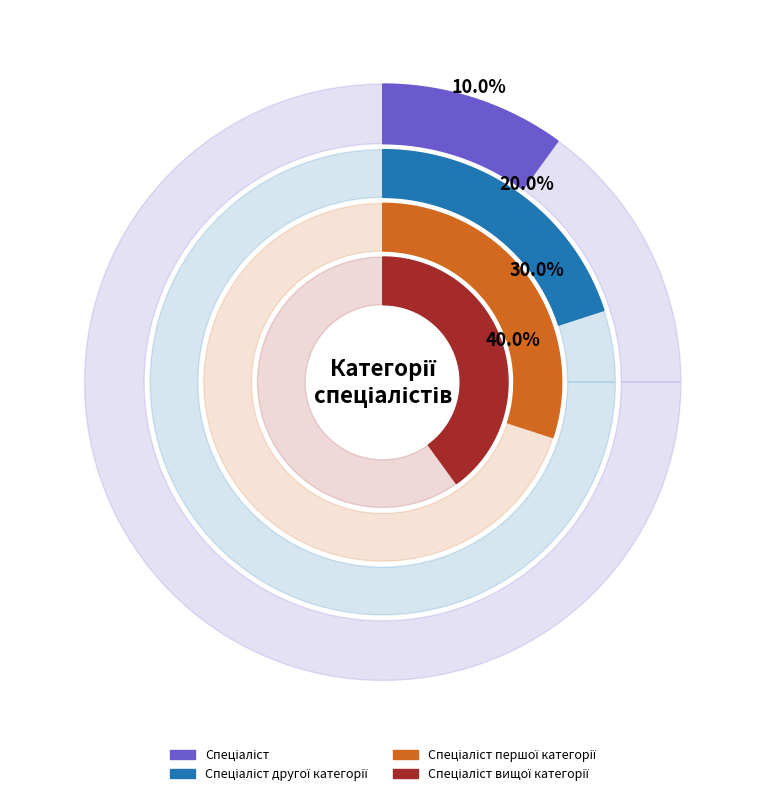

To the nearest percent, what is the difference between the largest and smallest slice percentages?

30%